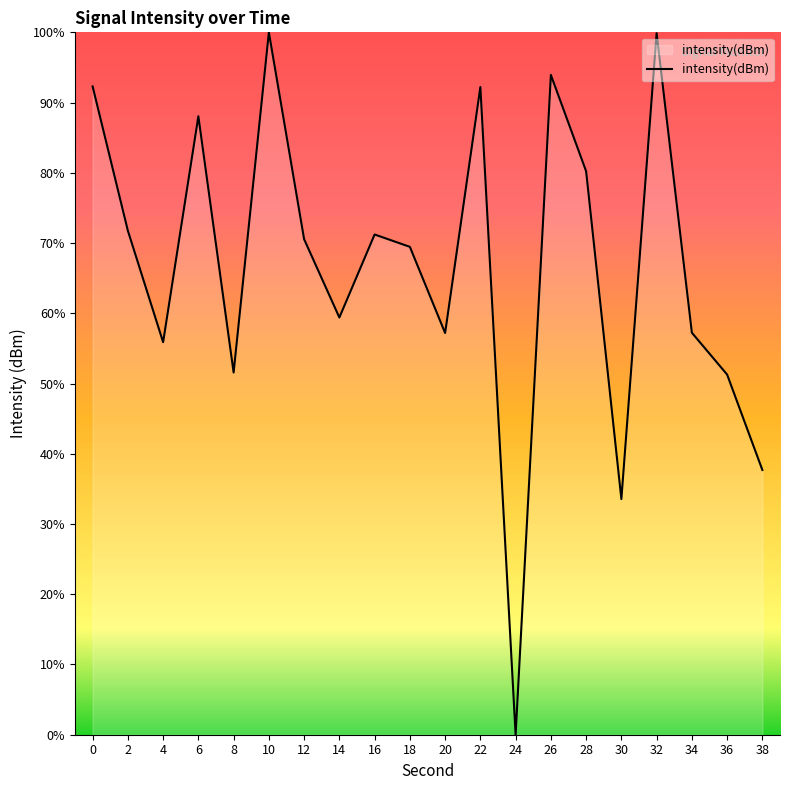

What is the sum of all values?

1333.4